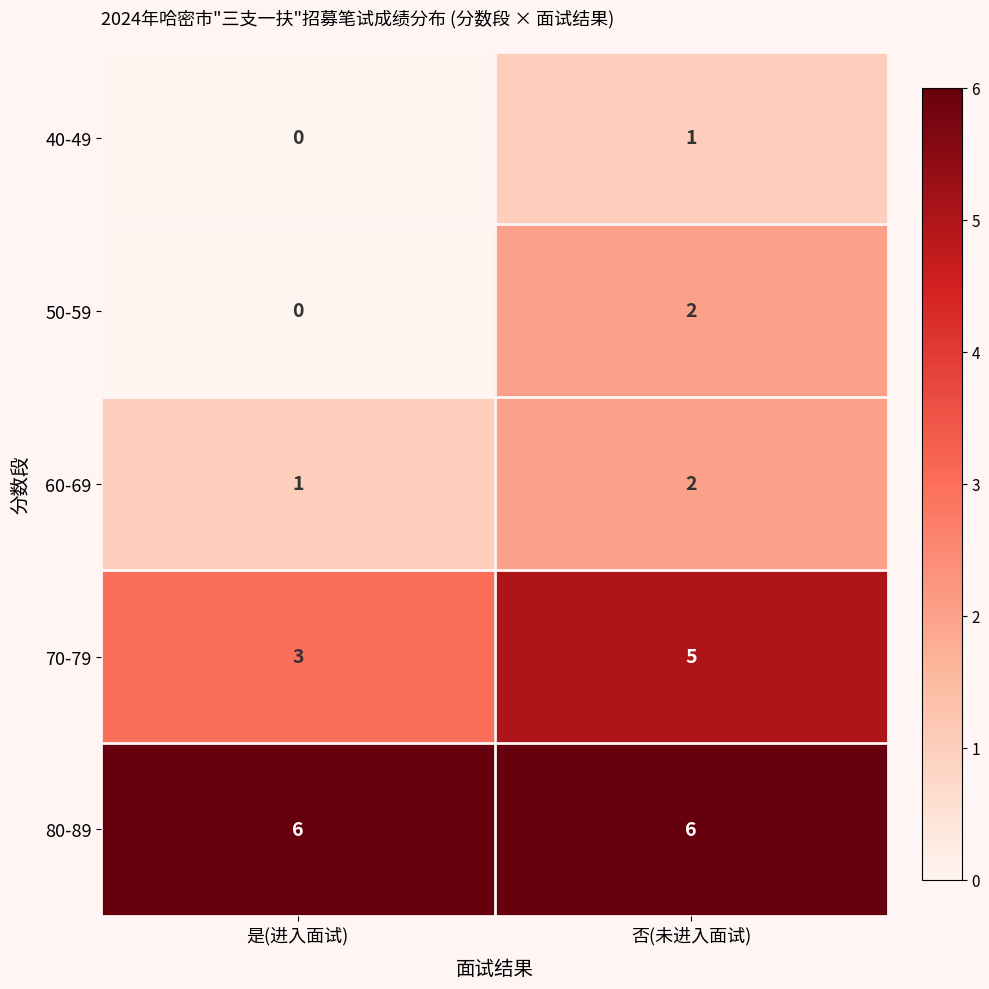

At how many categories does at least one series exceed 2?

2